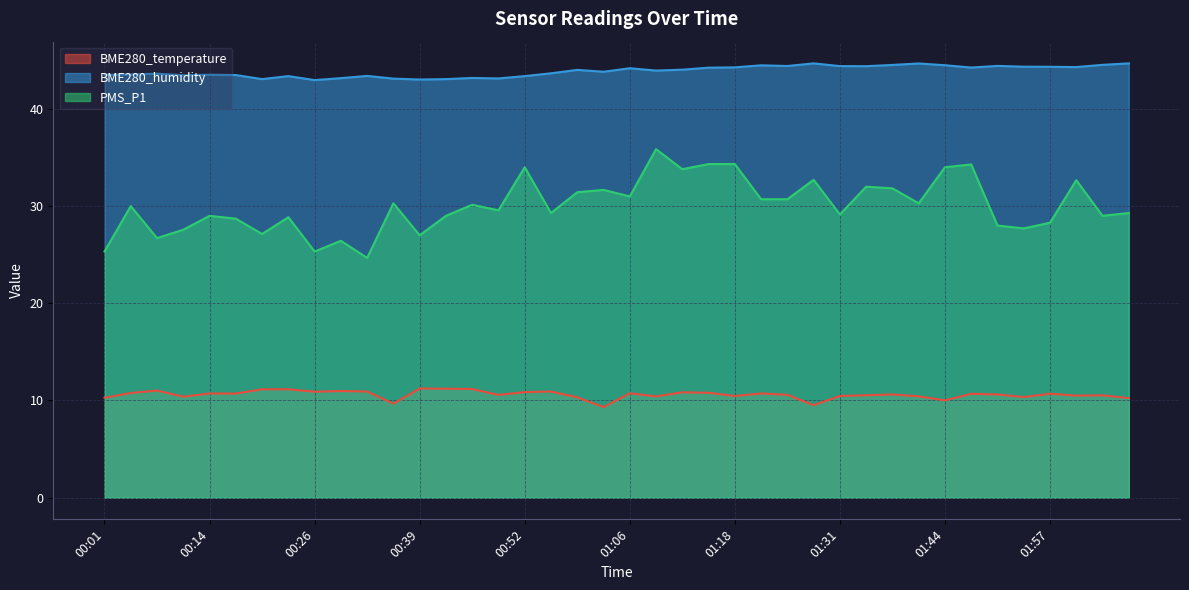

What is the sum of the PMS_P1 values at 02:06 and 00:08?

56.0